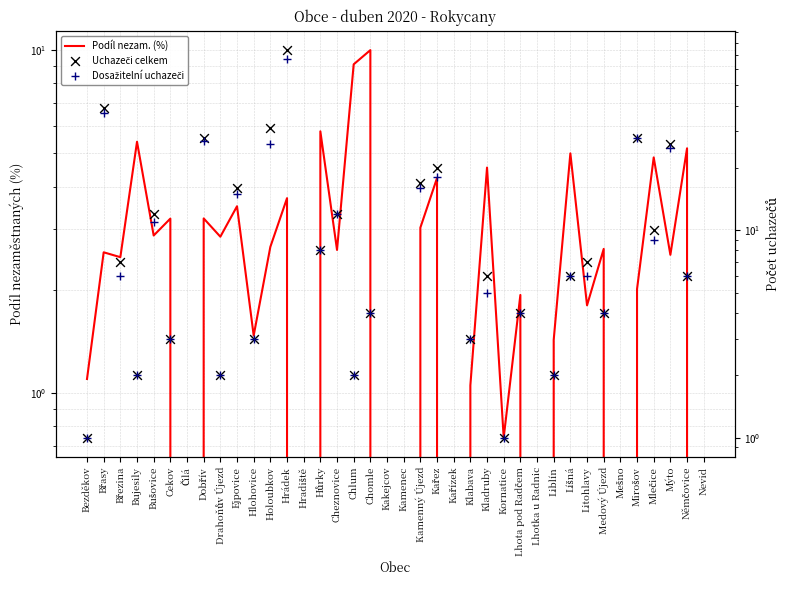

Which series contains the highest Y value?

Uchazeči celkem